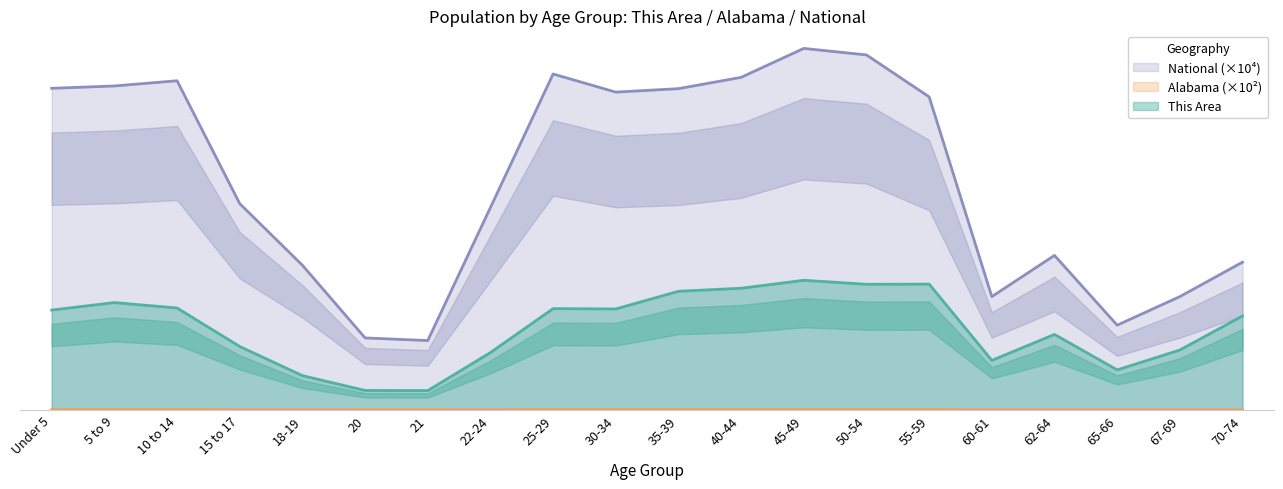

Which has a higher value, 25-29 or 15 to 17?

25-29